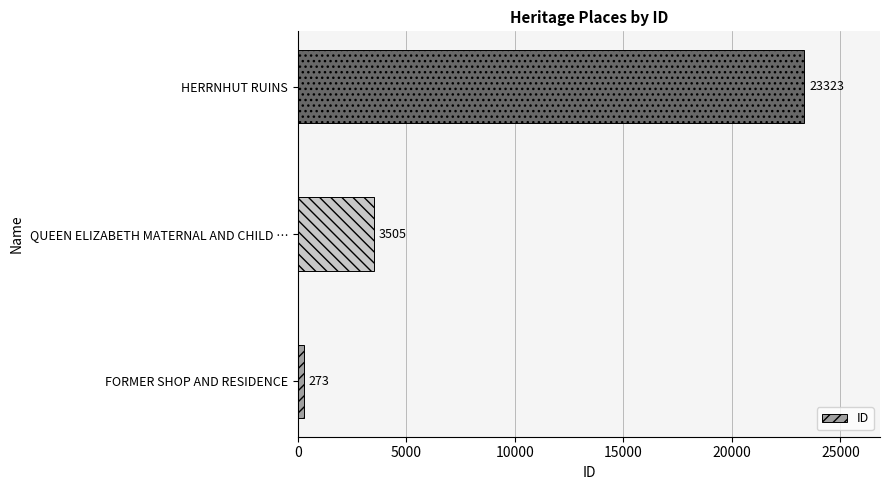

List the labels in order of value, largest first.

HERRNHUT RUINS, QUEEN ELIZABETH MATERNAL AND CHILD …, FORMER SHOP AND RESIDENCE